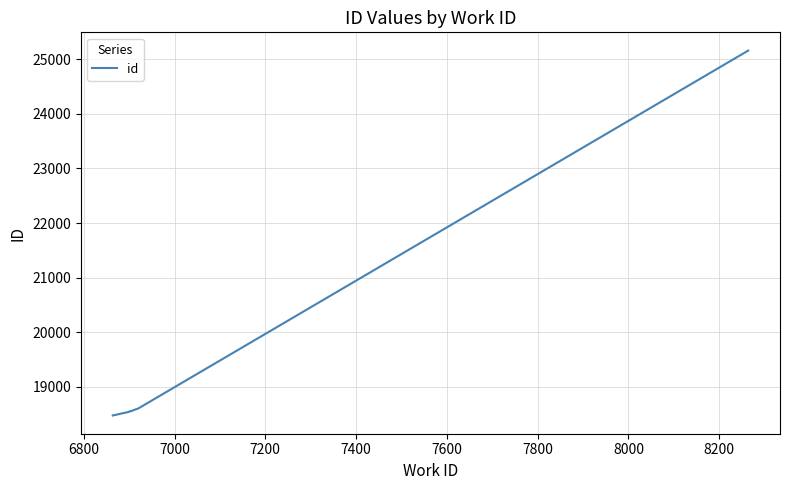

Which has a higher value, 8200 or 7400?

8200